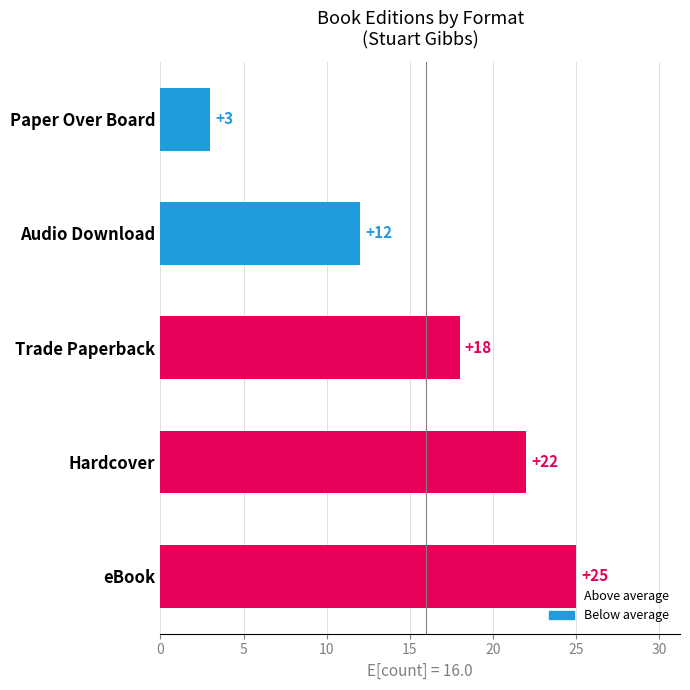

What is the approximate value at Paper Over Board, to the nearest 5?

5